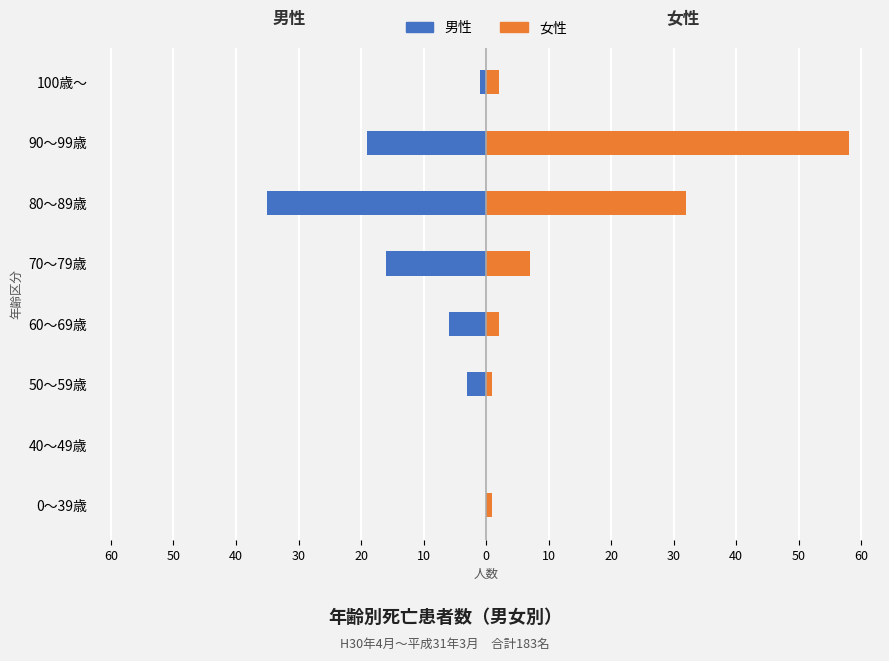

The value of 男性 at 30 is -2. True or false?

False